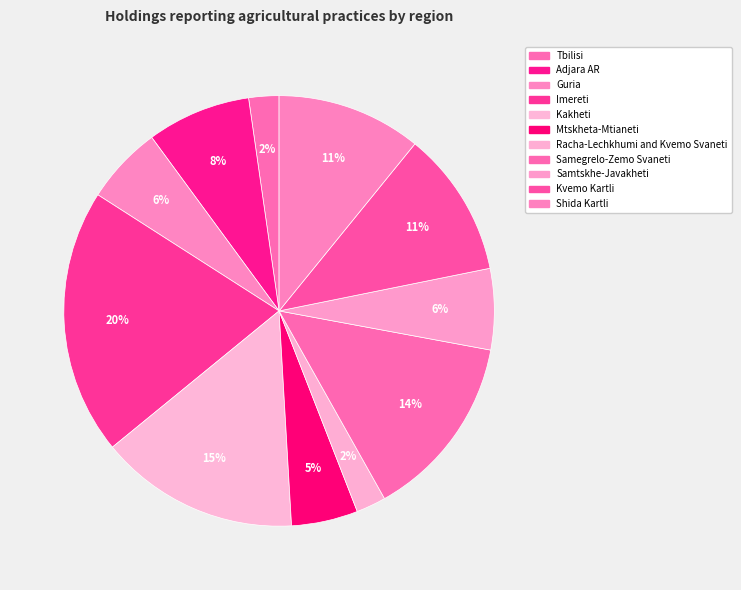

What percentage is the Guria slice, to the nearest percent?

6%